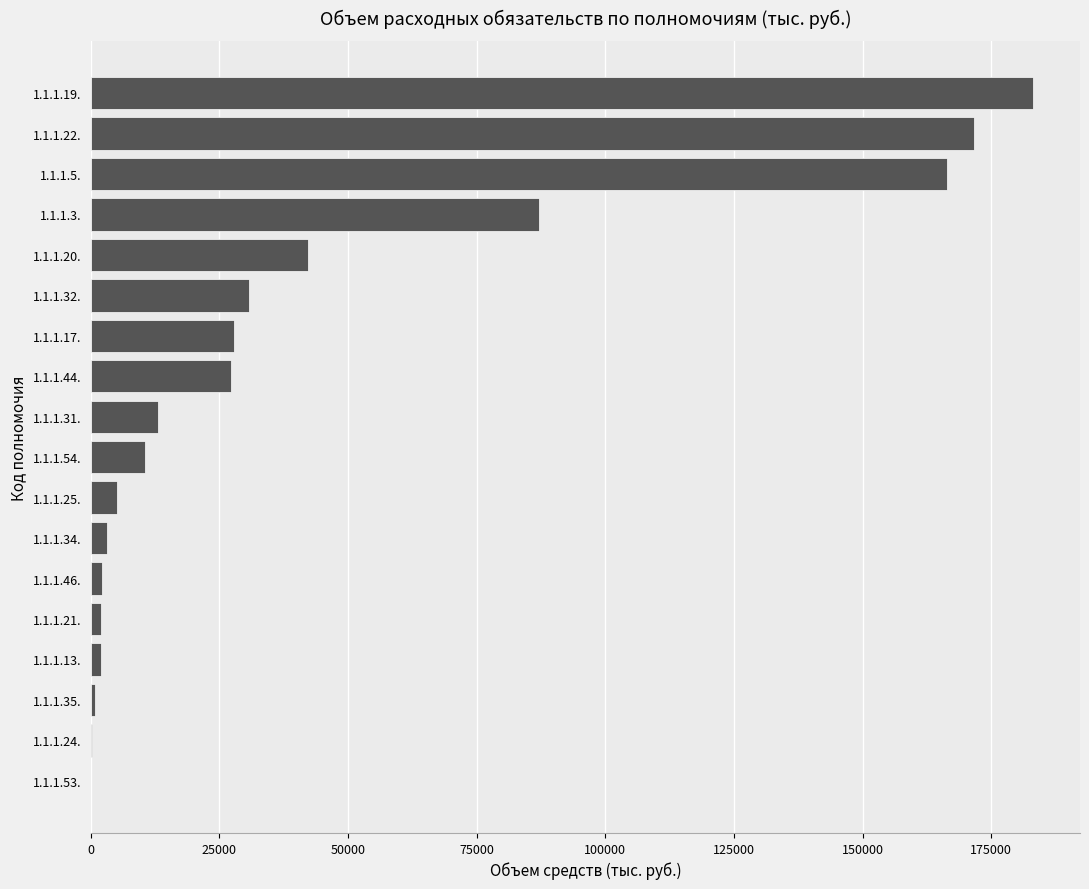

What is the average value?

43065.9